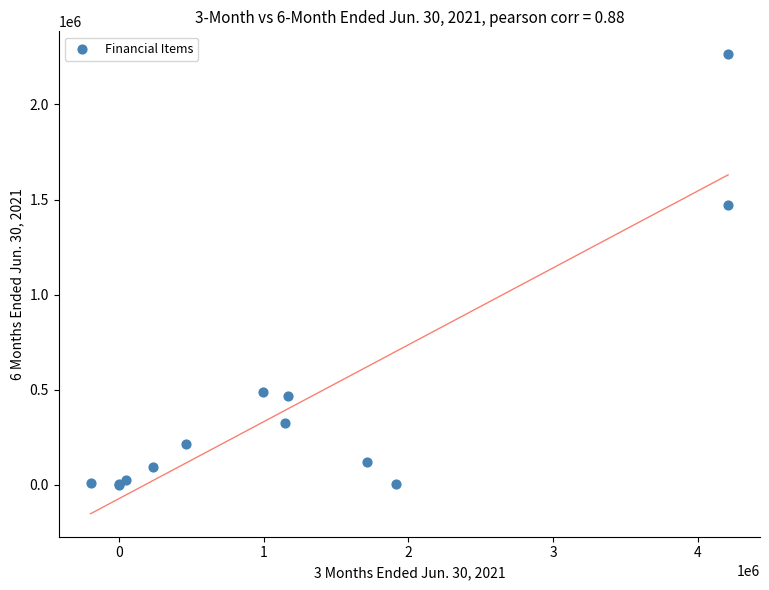

What Y value in the scatter plot is closest to 1132000?

1470300